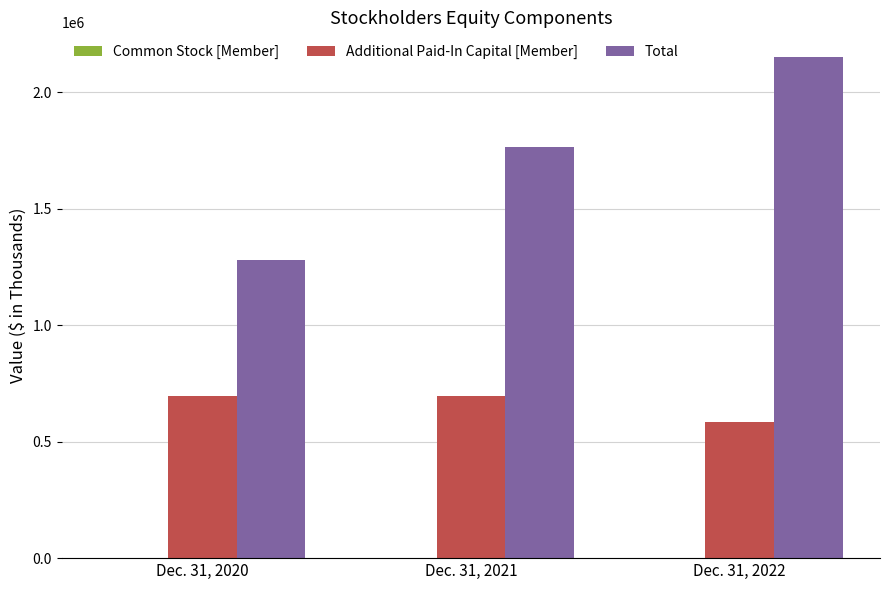

Between Dec. 31, 2020 and Dec. 31, 2021, which series saw the biggest shift?

Total